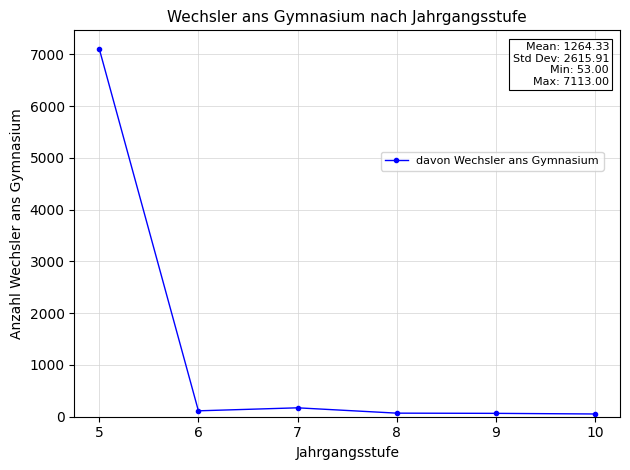

Which label corresponds to the largest value in the chart?

5